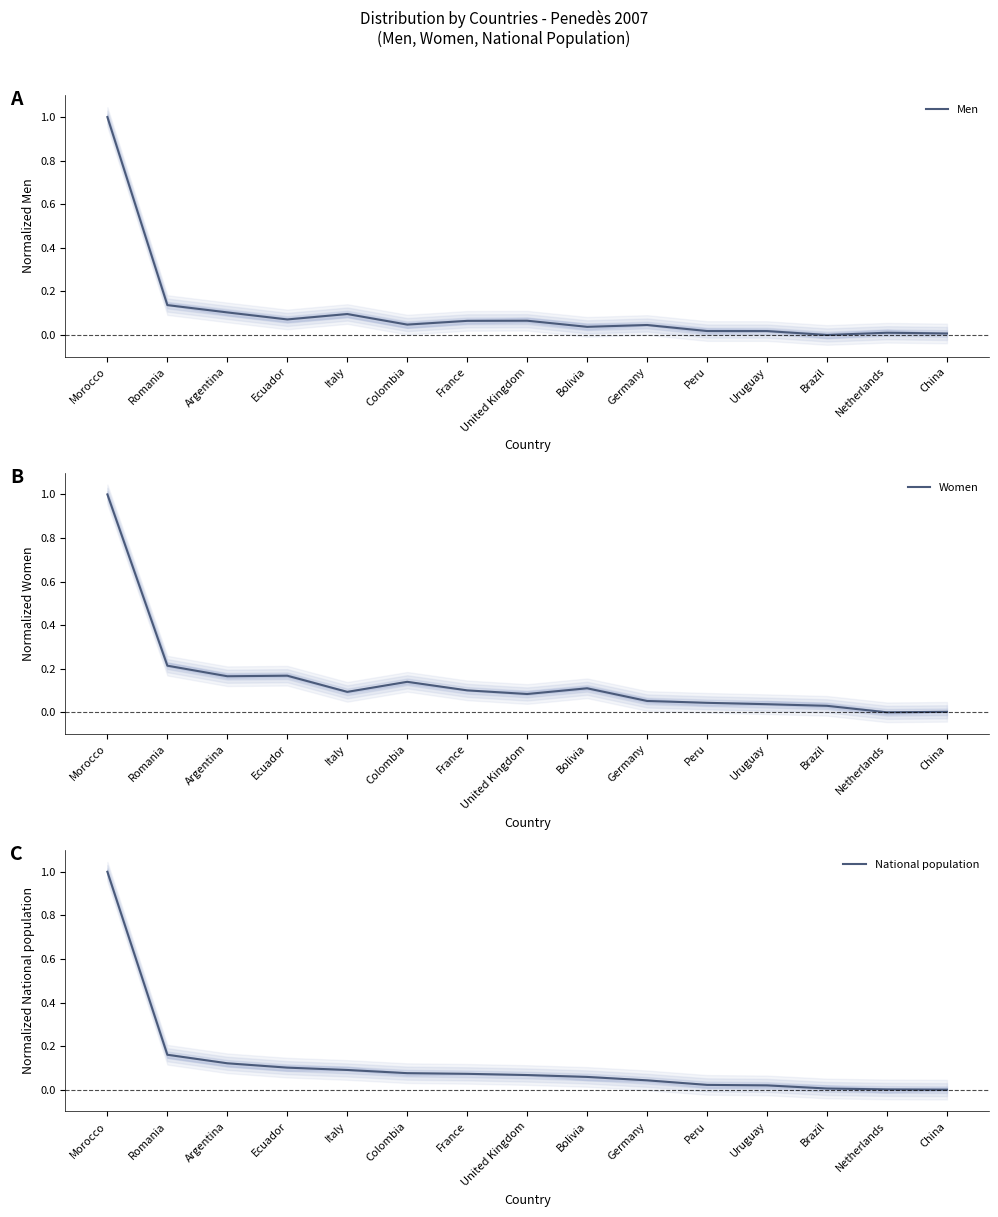

Which has a higher value, China or Ecuador?

Ecuador